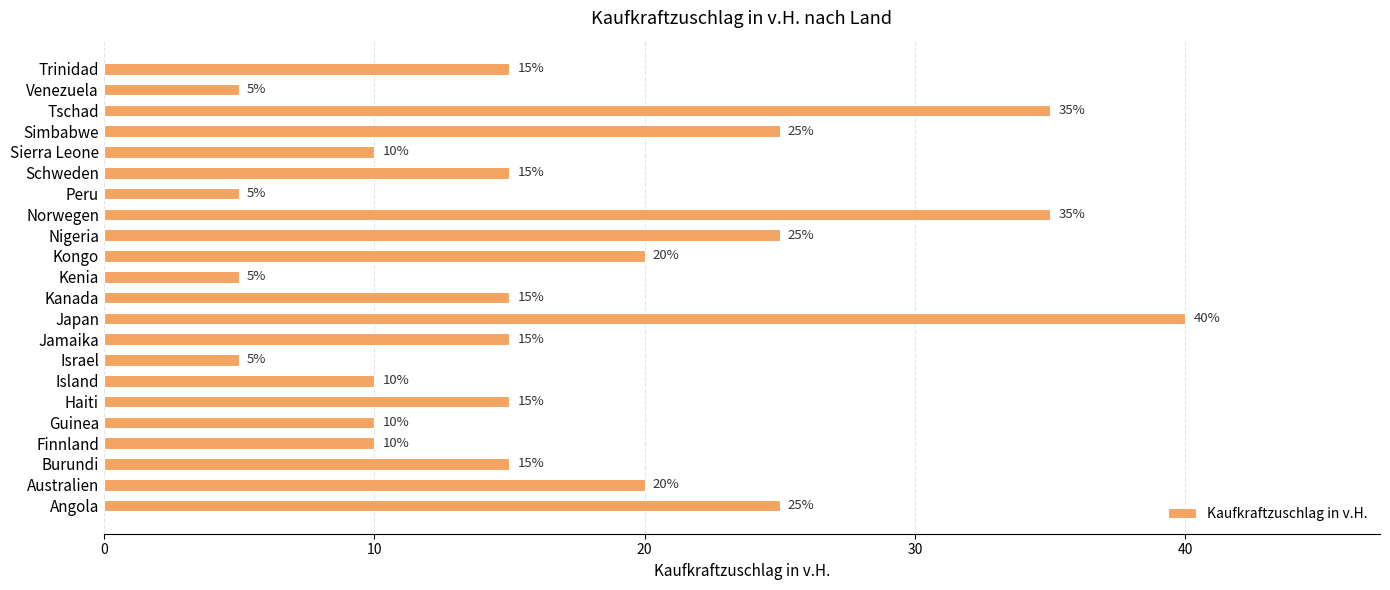

What is the sum of the values at Simbabwe and Kanada?

40